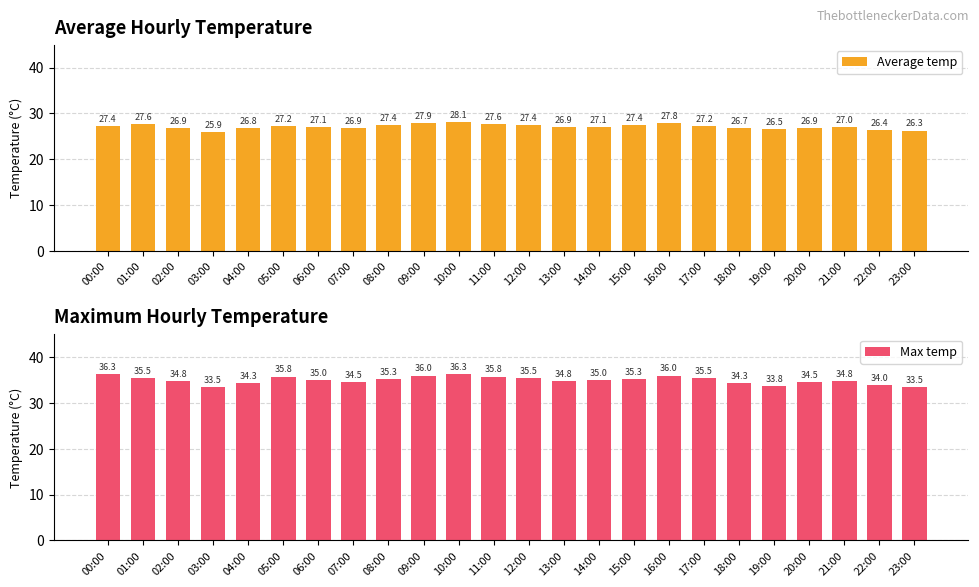

Between 14:00 and 18:00, which series saw the biggest shift?

Max temp